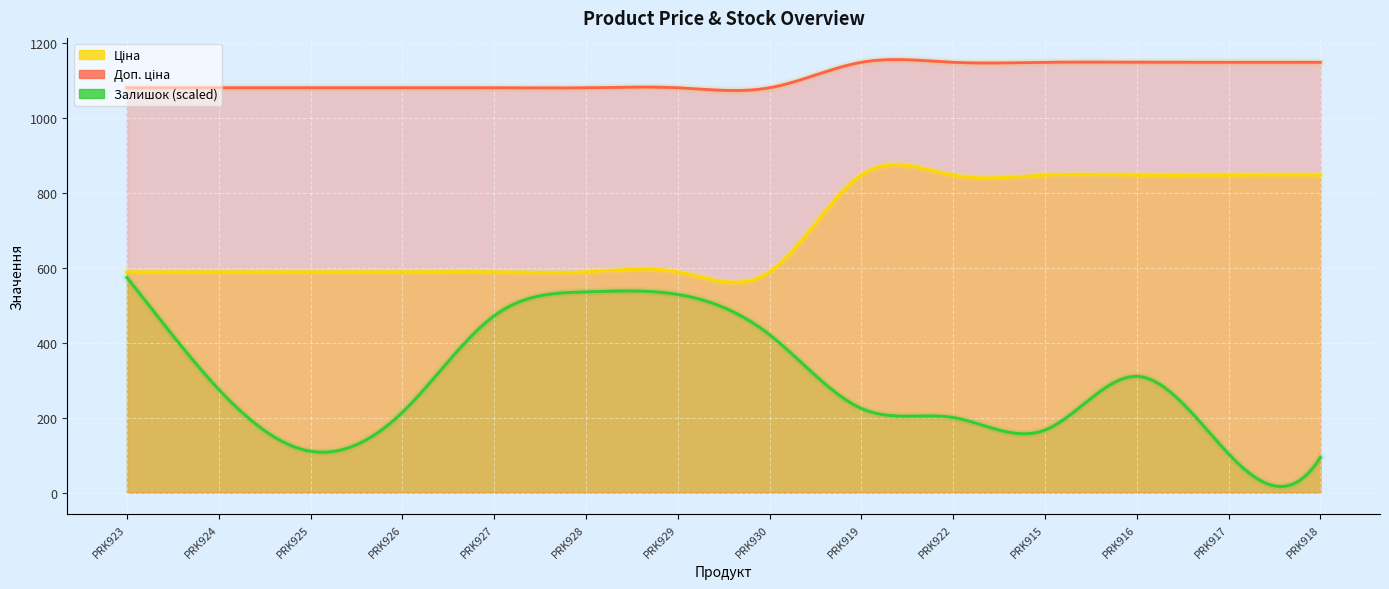

At which label does Ціна reach its peak?

AGT Marco PRK919